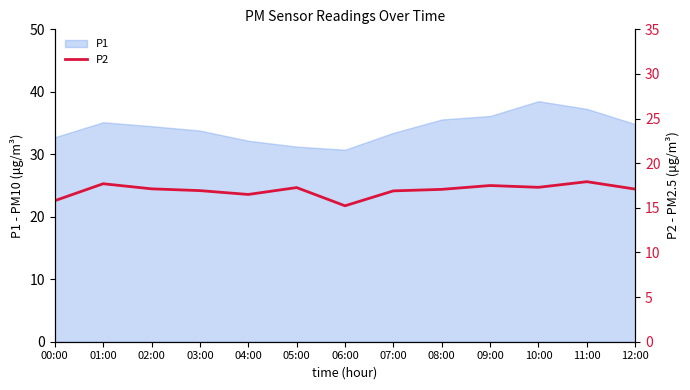

How many categories are shown in the chart?

13